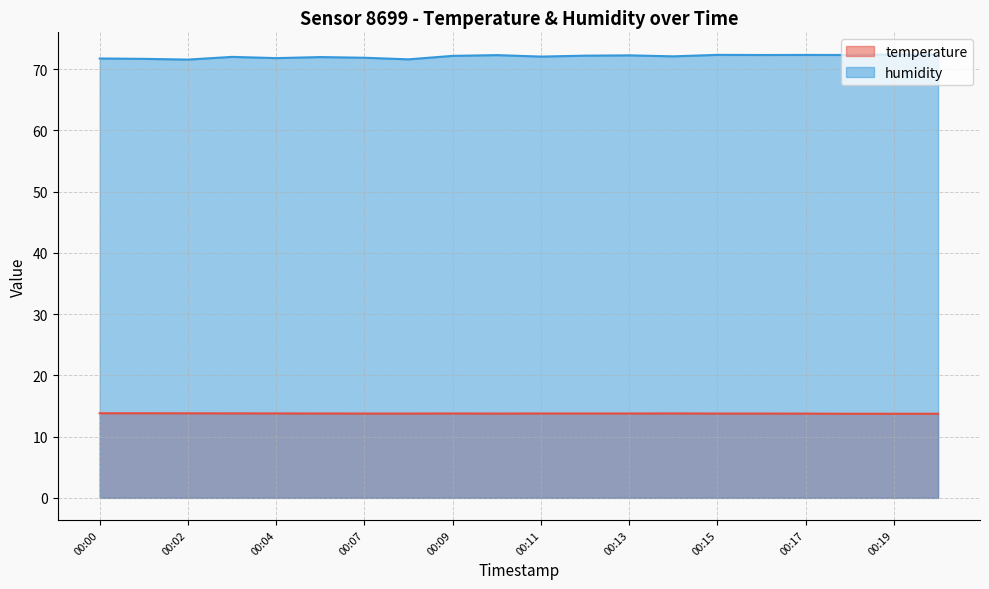

What is the difference between the maximum and minimum values in the humidity series?

0.8